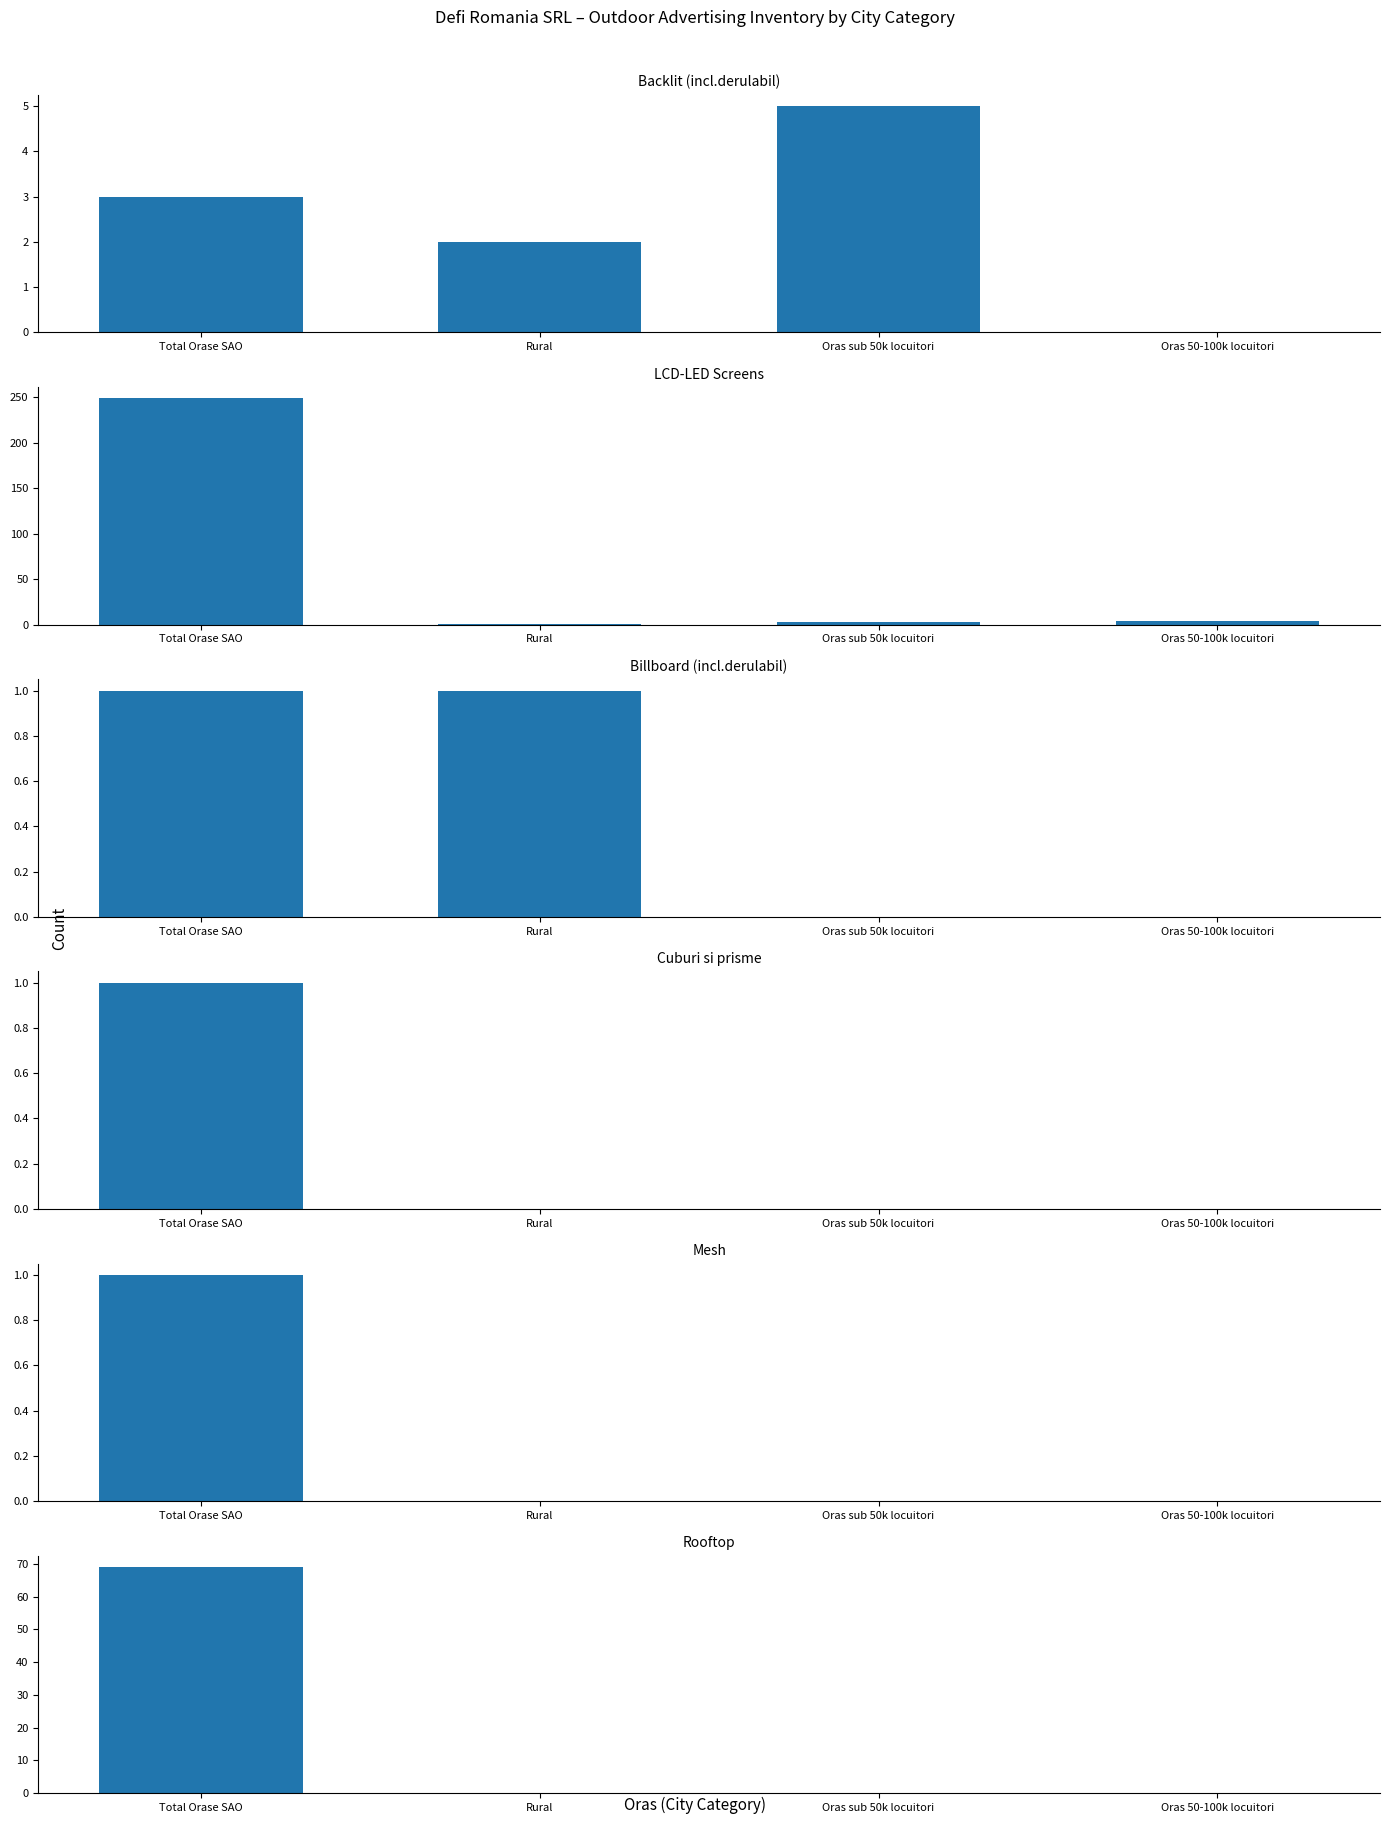

List the labels in order of Mesh value, smallest first.

Rural, Oras sub 50k locuitori, Oras 50-100k locuitori, Total Orase SAO